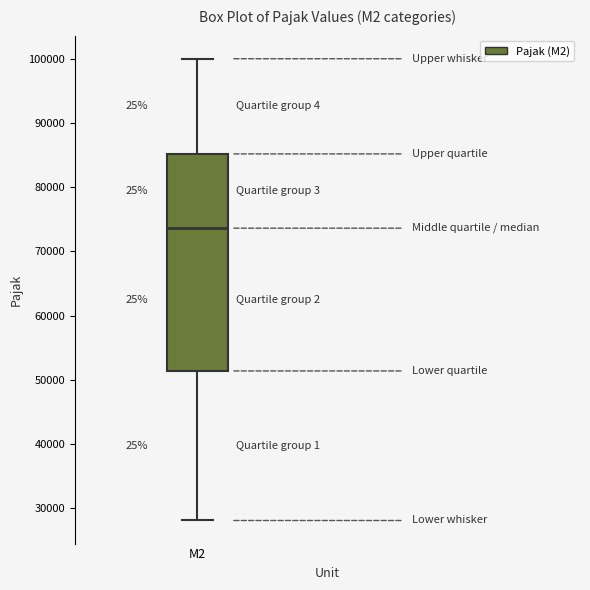

Transcribe this box plot: give where the median line is, the range the box spans, and where the two whiskers end, as read against the y-axis. The values are not printed on the chart, so give them approximately, as read against the axis.

median 74000, box 51000 to 85000, whiskers 28000 to 100000